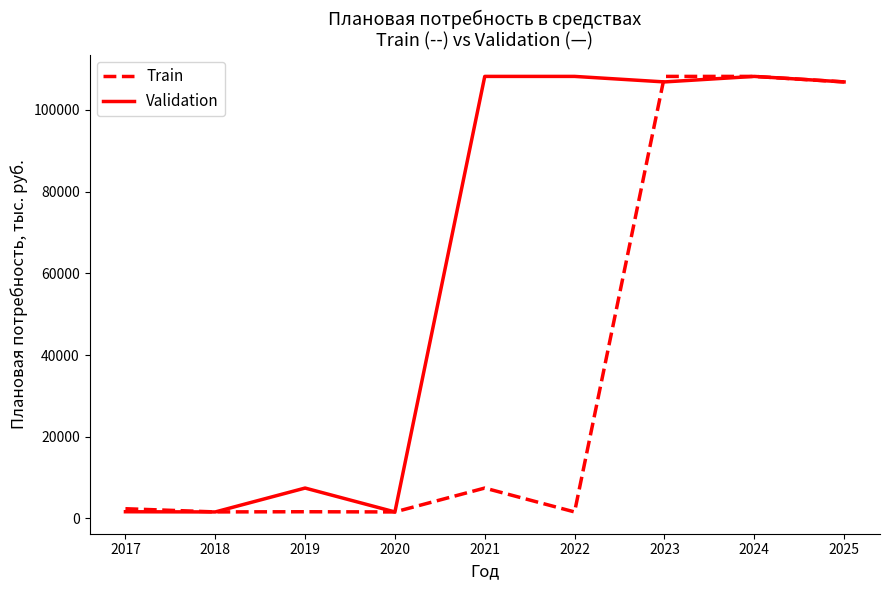

Is it true that Train equals 11661.9 at 2021?

False